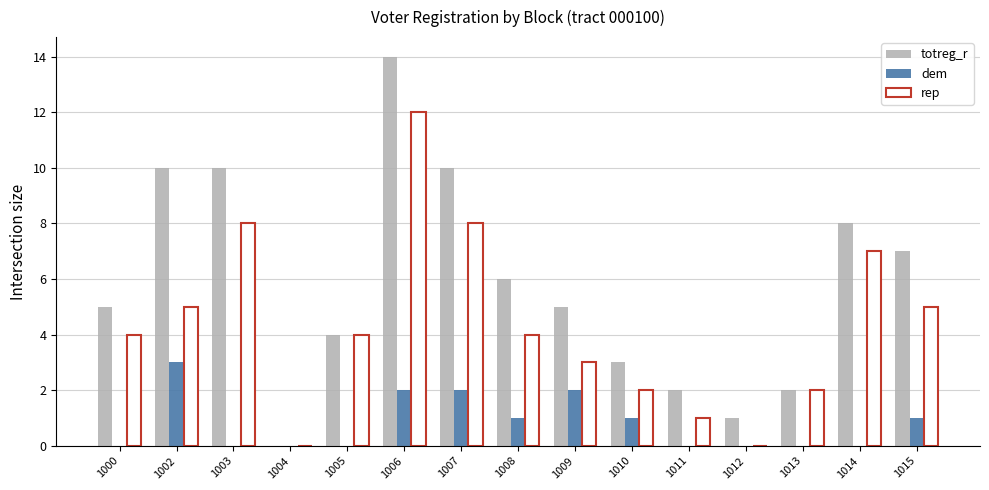

Reading left to right, extract all data points from this chart.

totreg_r: 5	10	10	0	4	14	10	6	5	3	2	1	2	8	7
dem: 0	3	0	0	0	2	2	1	2	1	0	0	0	0	1
rep: 4	5	8	0	4	12	8	4	3	2	1	0	2	7	5